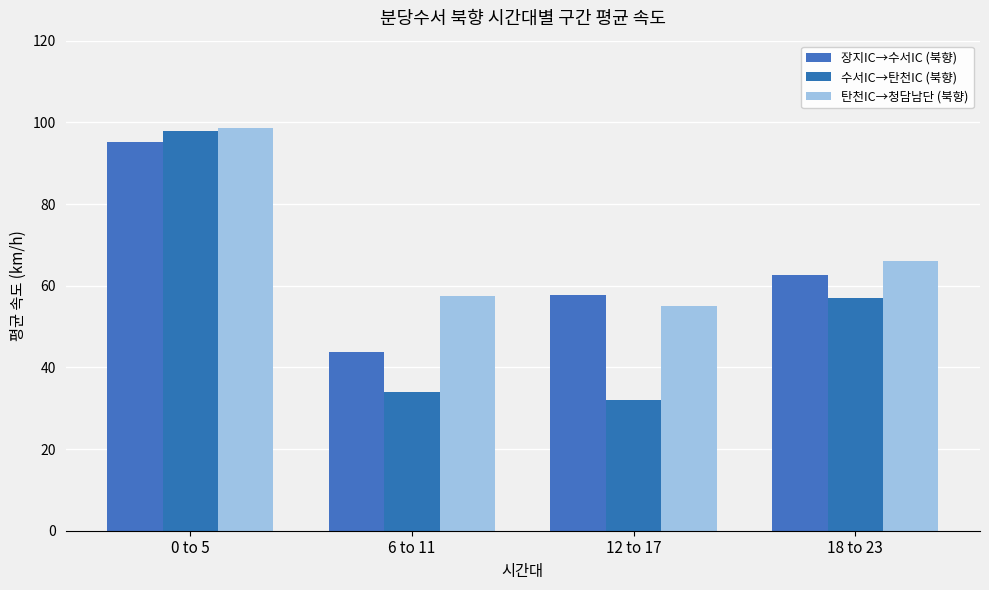

The 수서IC→탄천IC (북향) series shows 97.9 at 0 to 5. True or false?

True